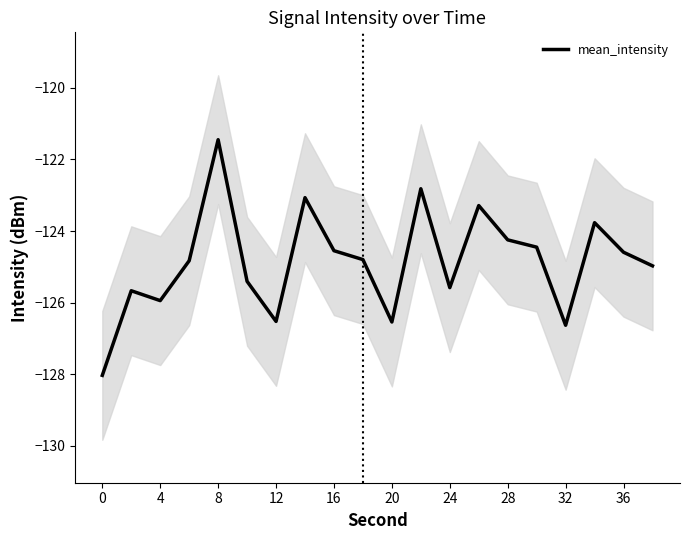

How many categories are shown in the chart?

20